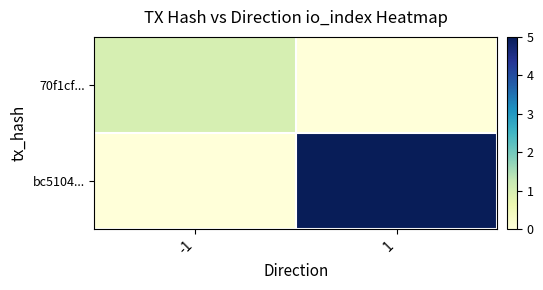

Reading left to right, list all the values displayed in this chart.

70f1cf...: -1=1	1=0
bc5104...: -1=0	1=5